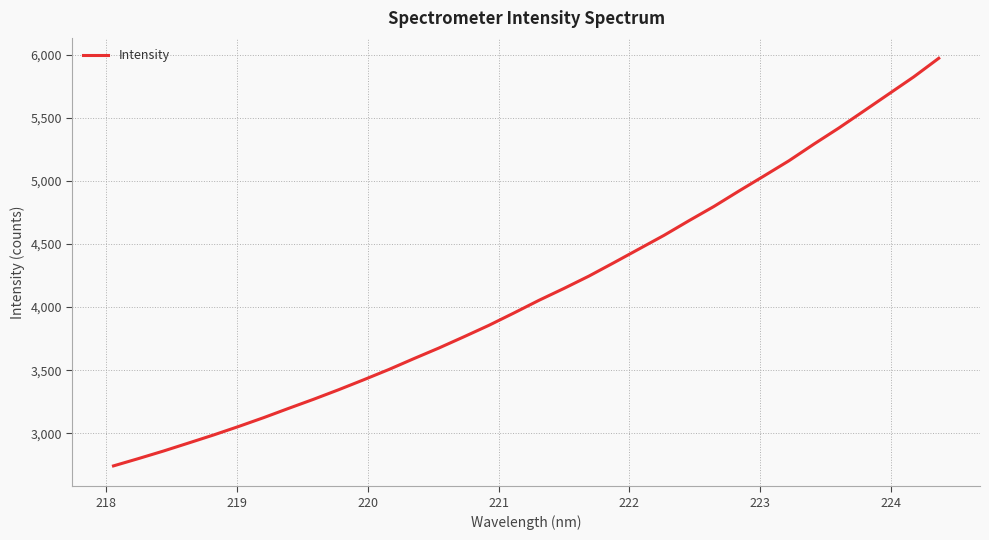

What is the minimum value shown in the chart?

2741.2